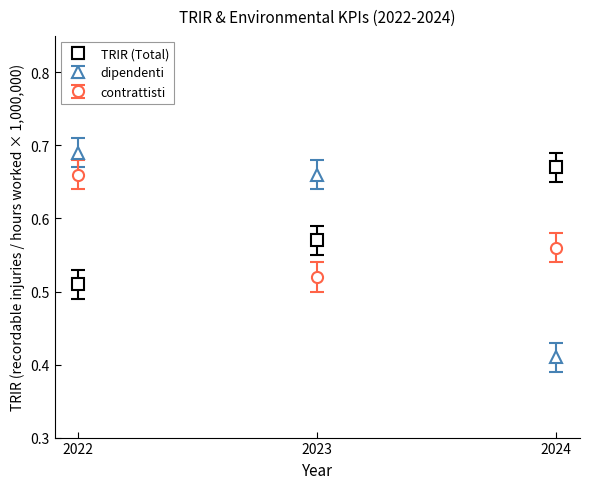

Which series has the widest spread of values?

dipendenti